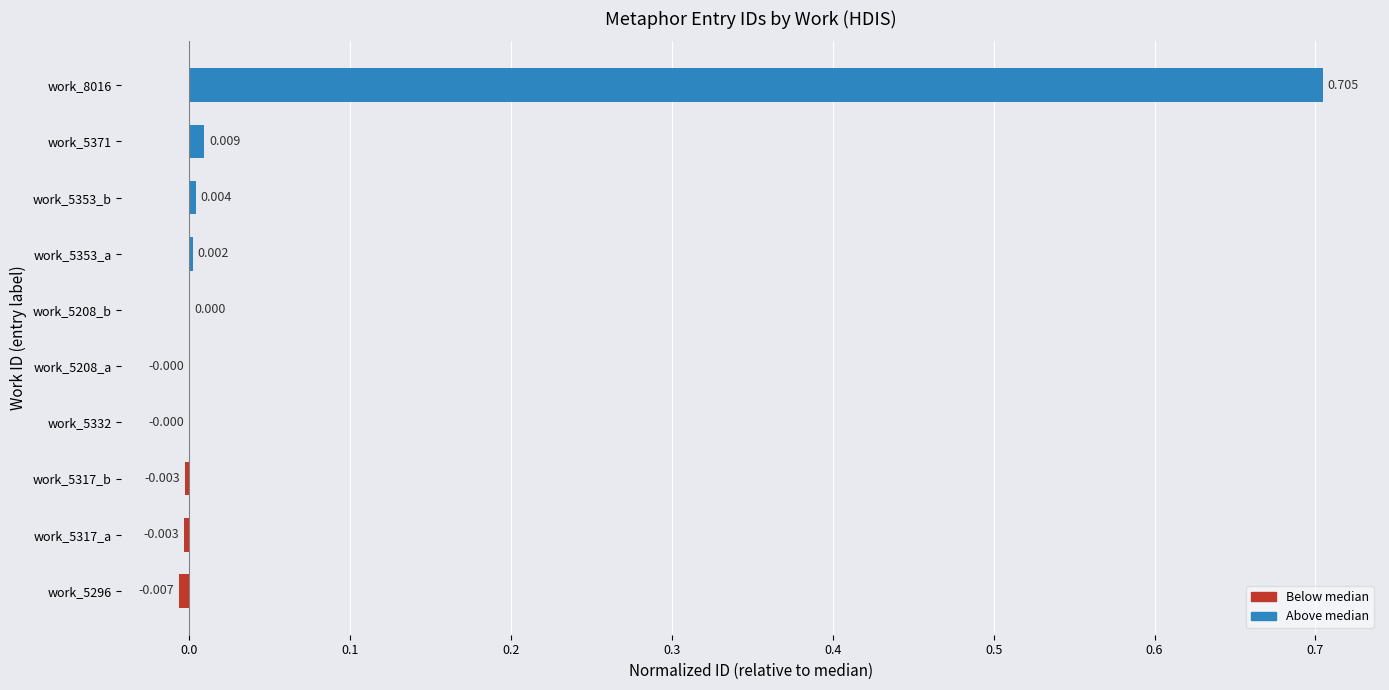

List the labels in order of value, largest first.

work_8016, work_5371, work_5353_b, work_5353_a, work_5208_b, work_5208_a, work_5332, work_5317_b, work_5317_a, work_5296